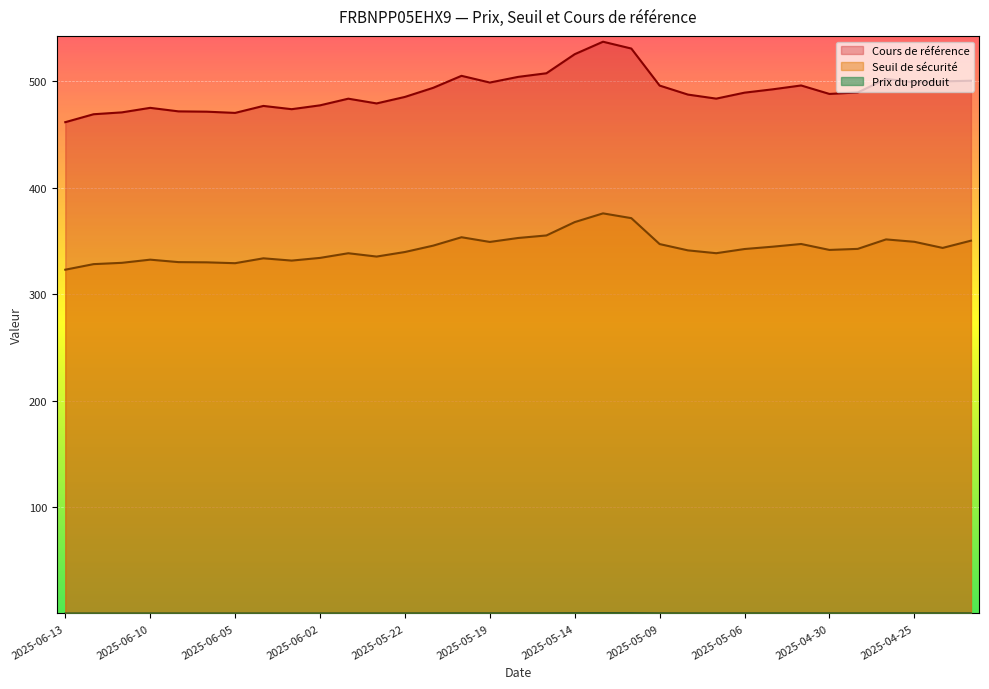

Which series has the largest range (max minus min)?

Cours de référence